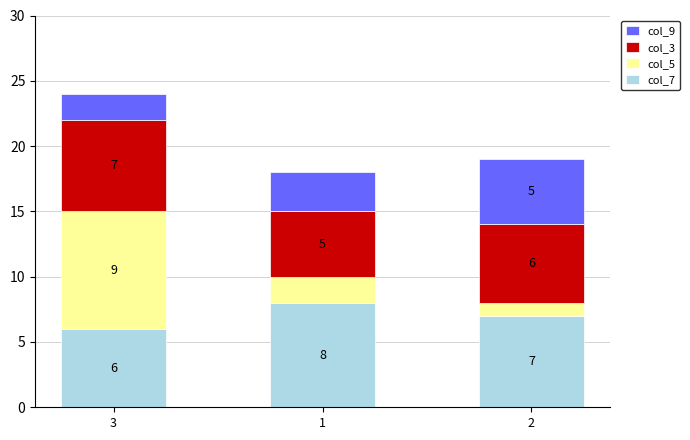

Reading right to left, list the values for the col_7 series.

2=7	1=8	3=6